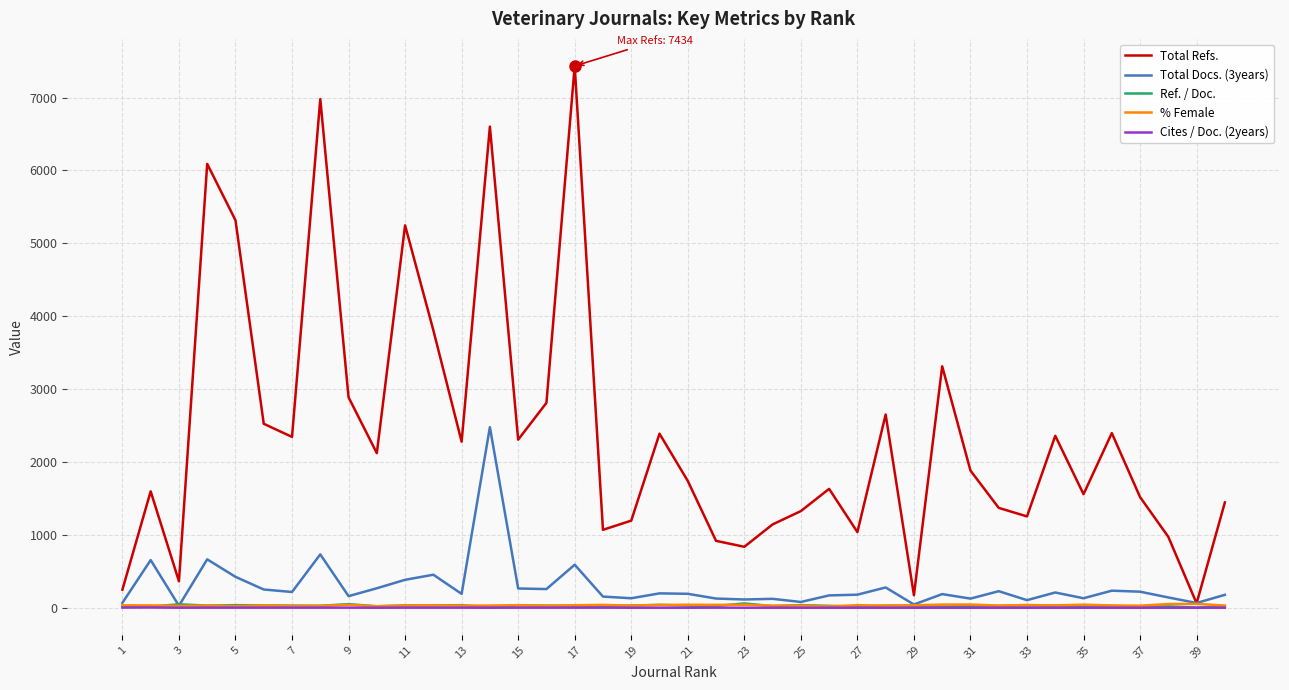

Which series has the largest total across all categories?

Total Refs.